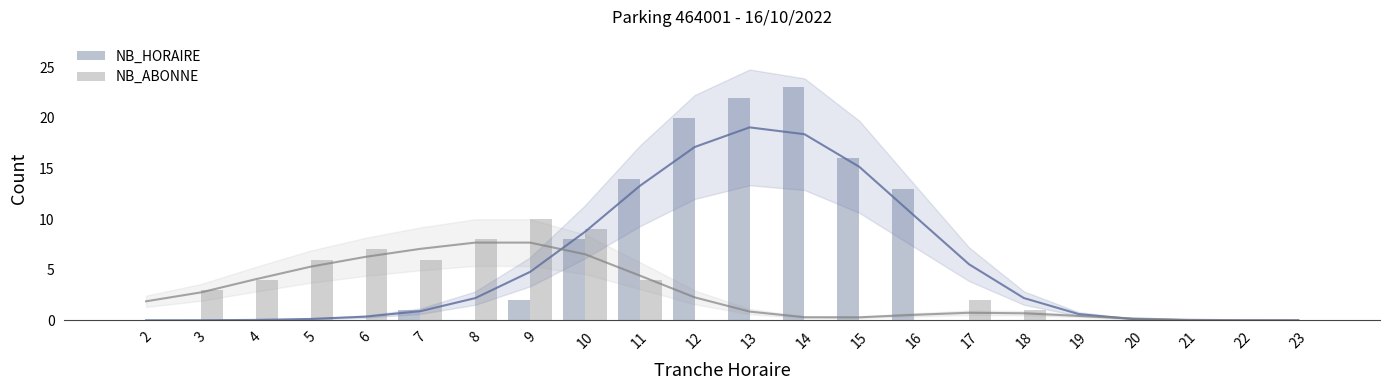

Count the number of categories in the chart.

22